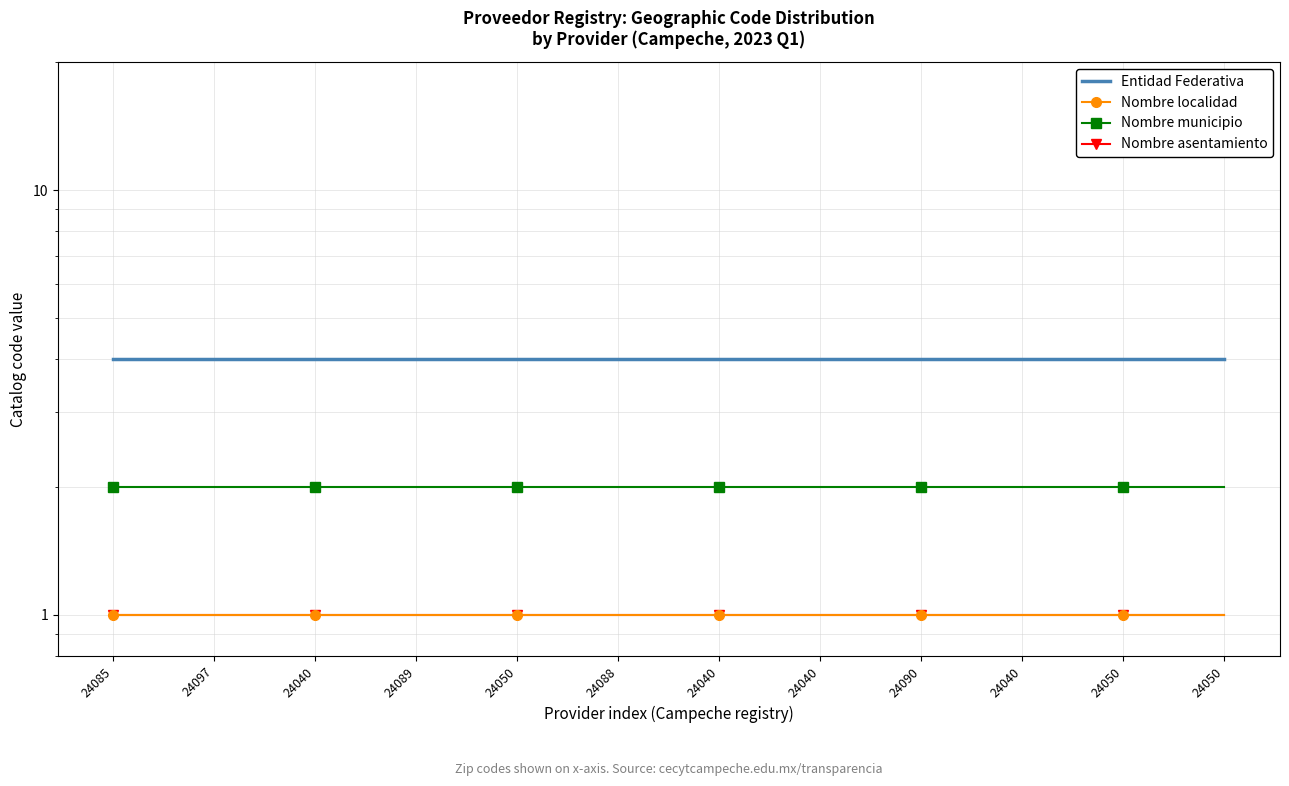

What is the maximum value shown in the chart?

4